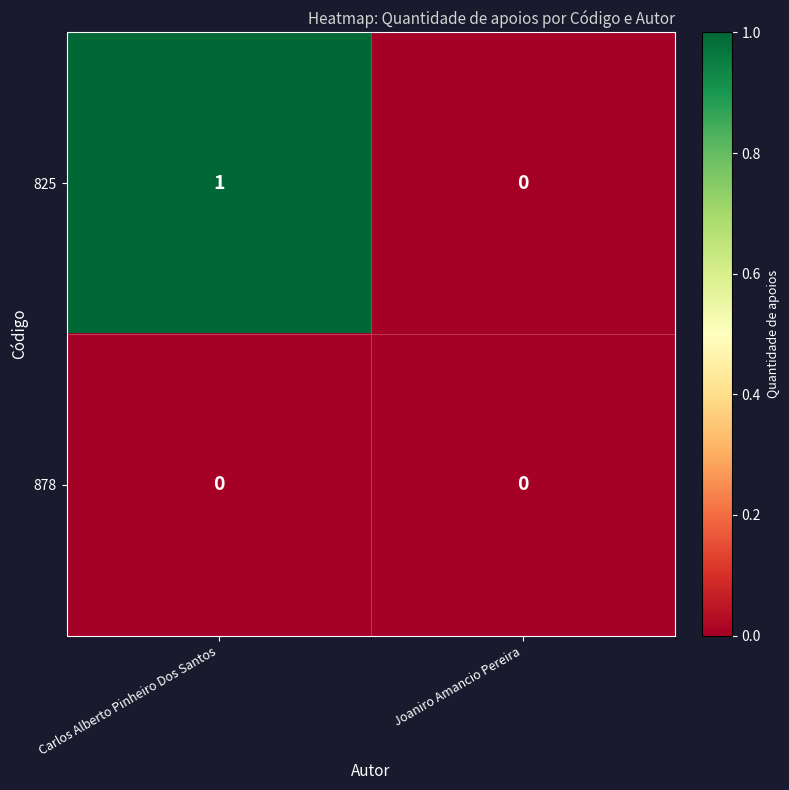

The 878 series shows 0 at Carlos Alberto Pinheiro Dos Santos. True or false?

True